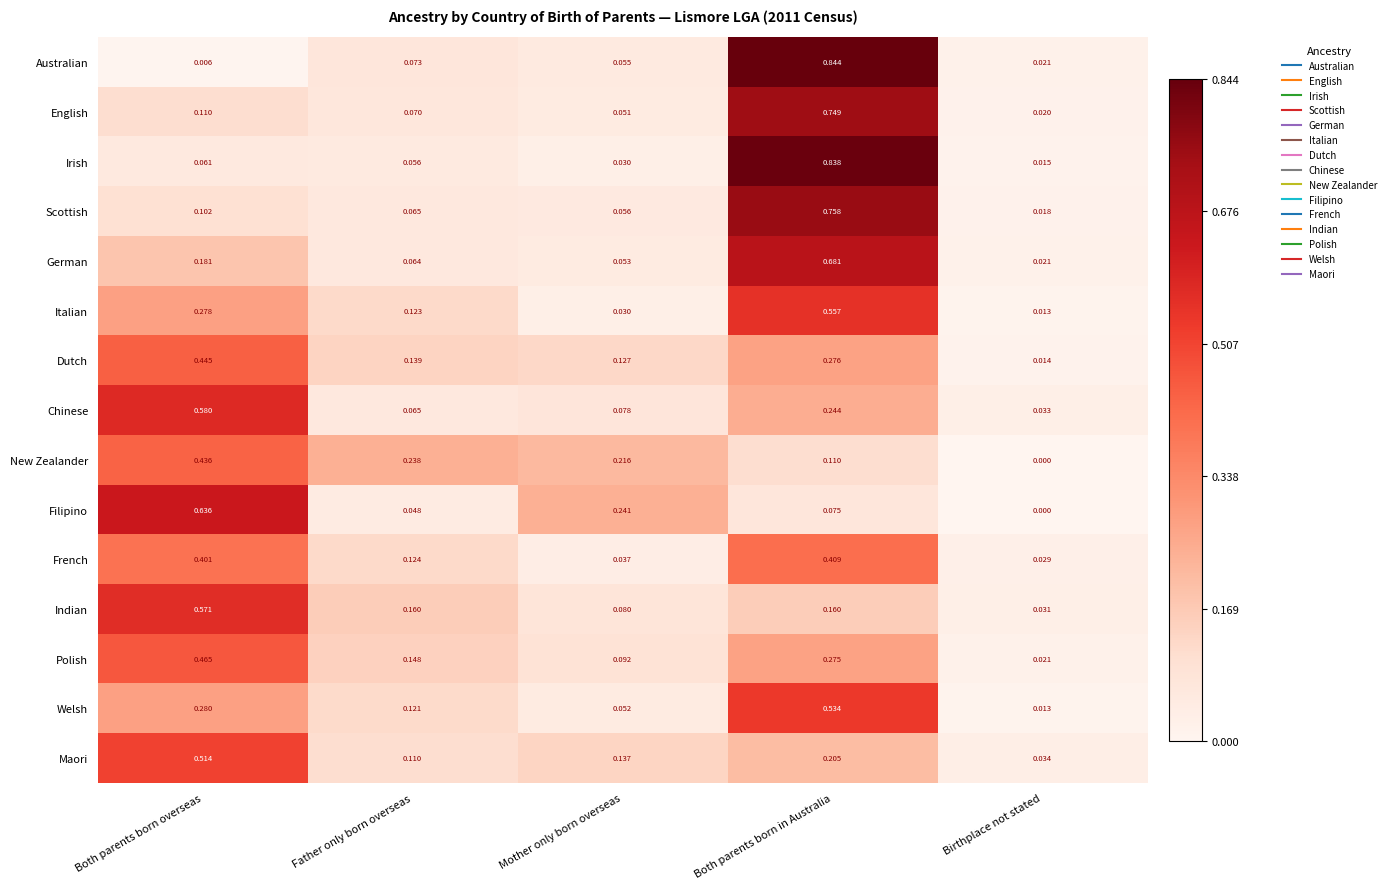

Rank the series at Both parents born in Australia from highest to lowest value.

Australian, Irish, Scottish, English, German, Italian, Welsh, French, Dutch, Polish, Chinese, Maori, Indian, New Zealander, Filipino